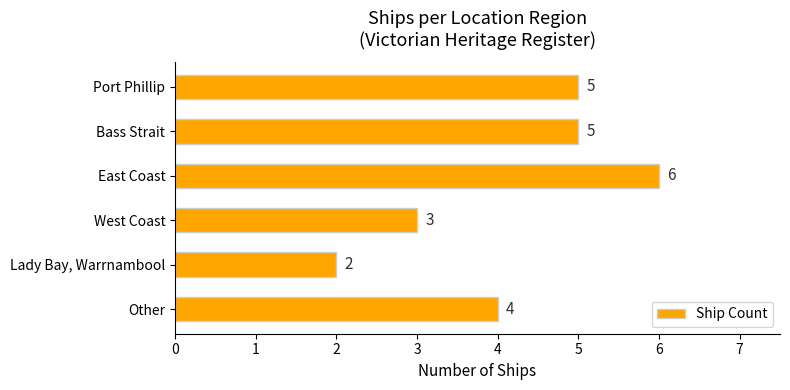

What is the maximum value shown in the chart?

6